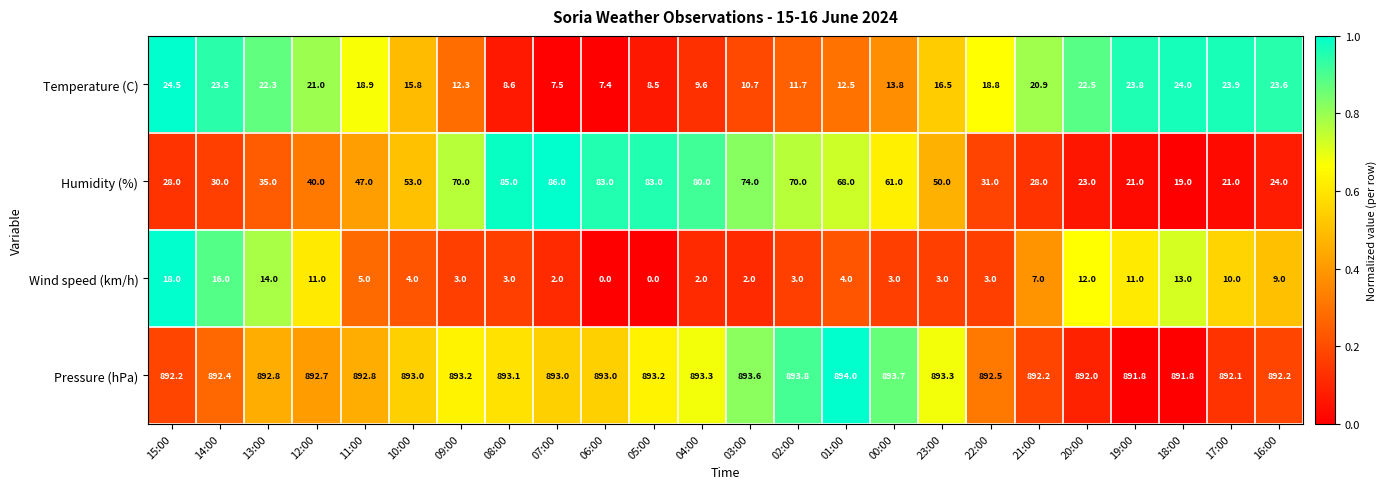

Read the Wind speed (km/h) value at 23:00.

3.0